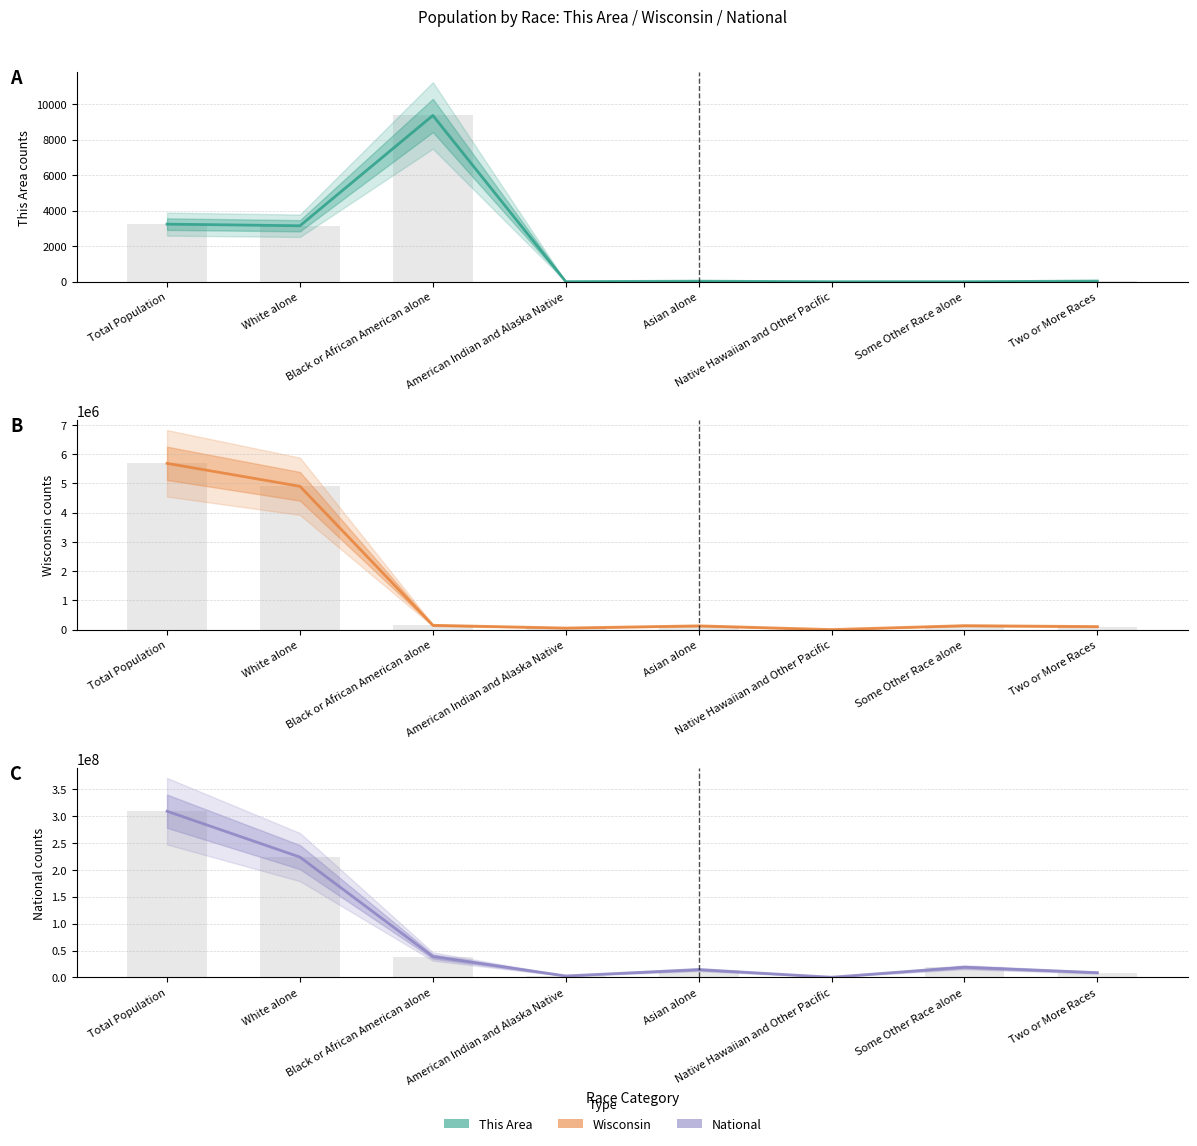

True or false: National has a value of 790234 at Native Hawaiian and Other Pacific.

False